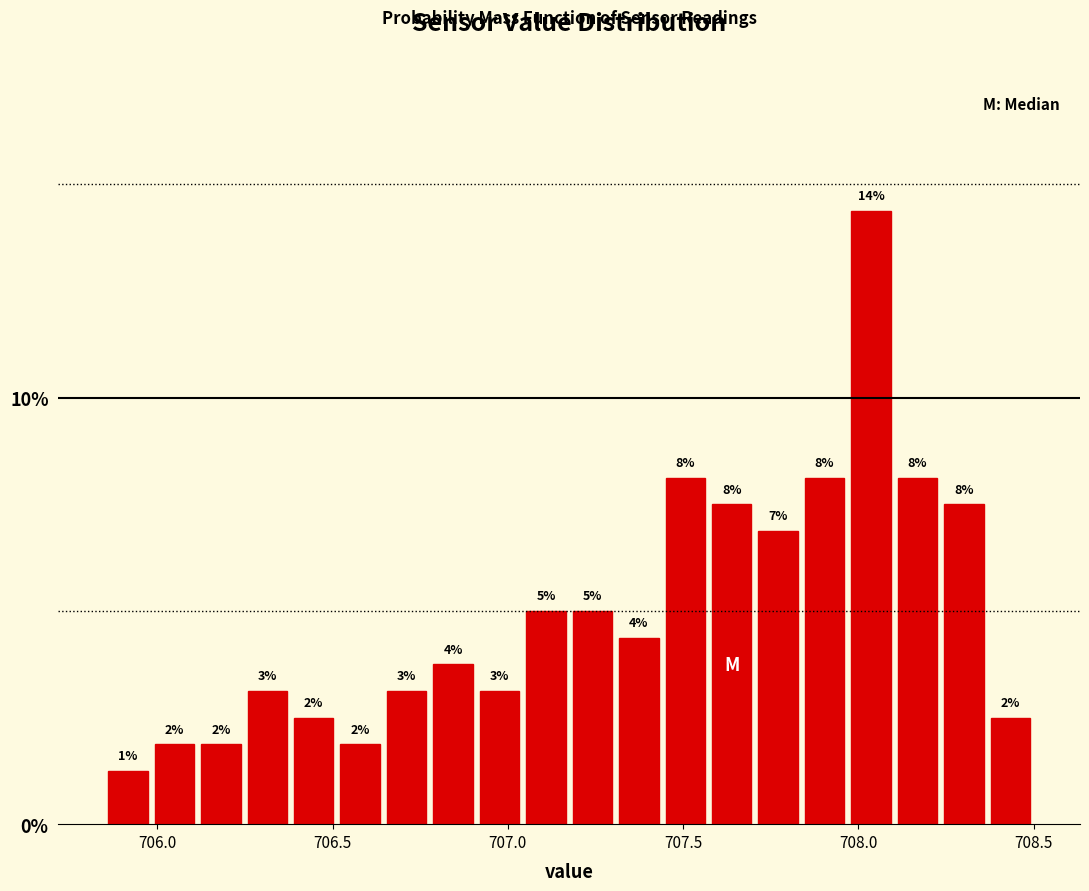

Around what value on the x-axis is the tallest bar? Give the approximate position of its centre, as read against the axis.

708.05